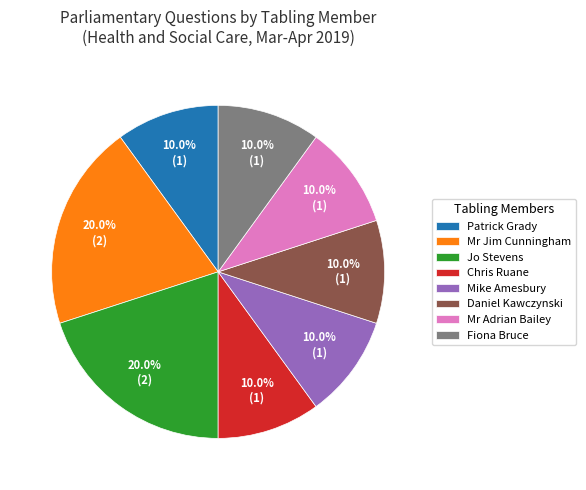

Which has a higher value, Chris Ruane or Mr Jim Cunningham?

Mr Jim Cunningham